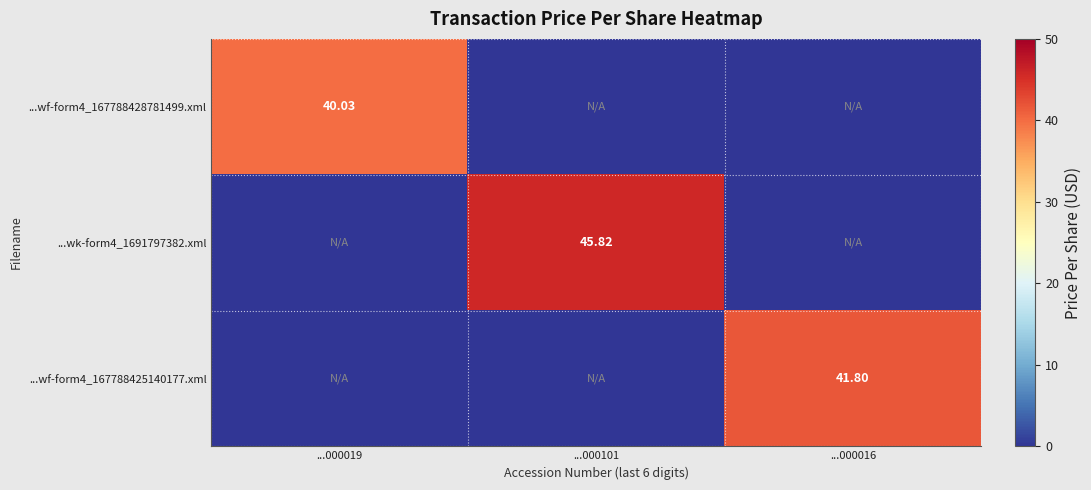

Count the number of data series in this chart.

3